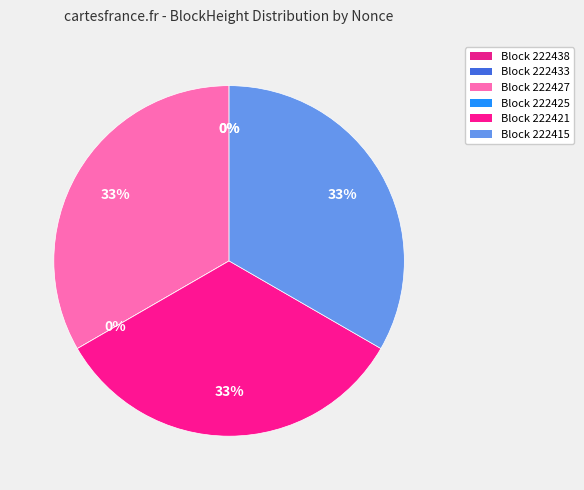

How many slices are in this pie chart?

6